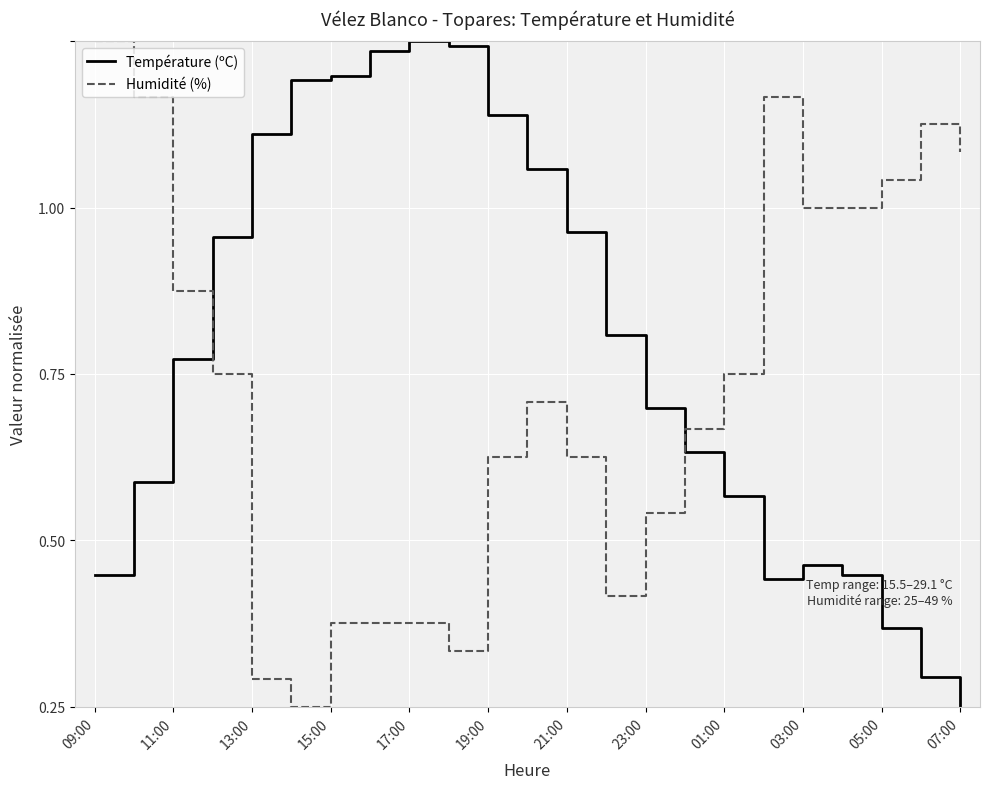

What are all the series names shown in the legend?

Température (ºC), Humidité (%)